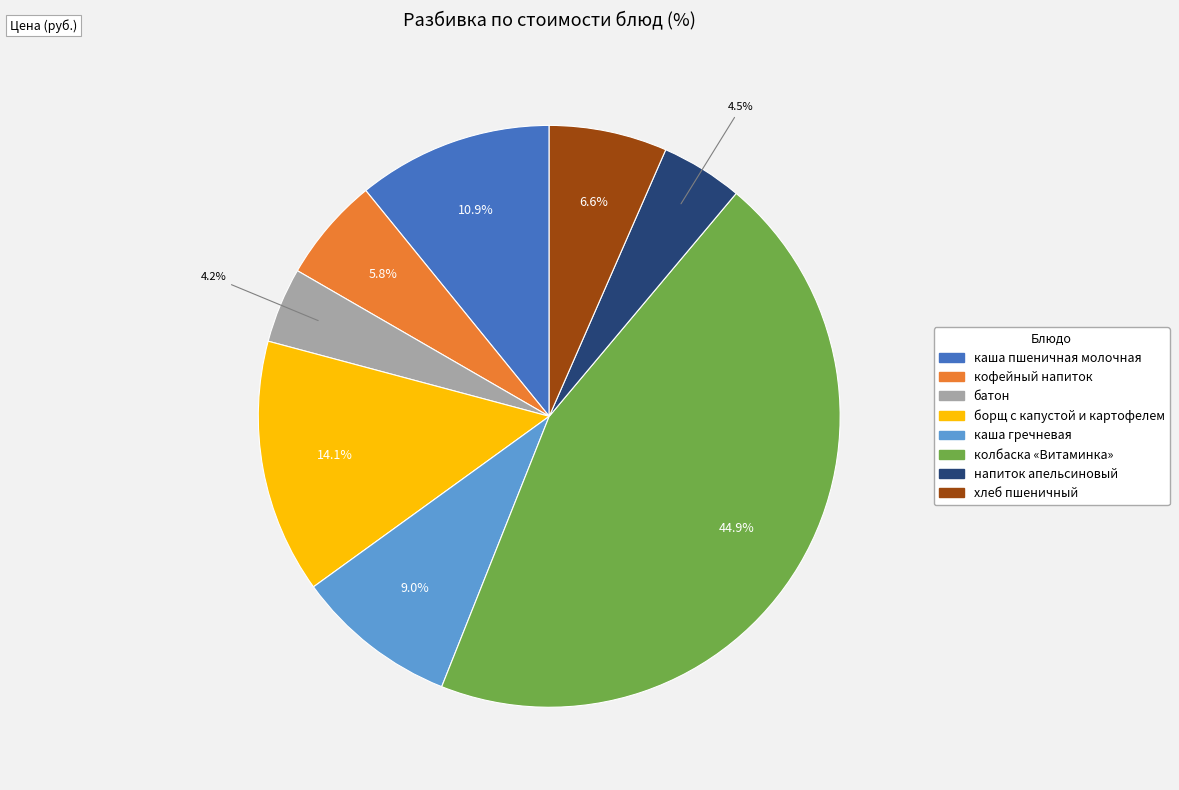

Is батон the majority of the pie?

No